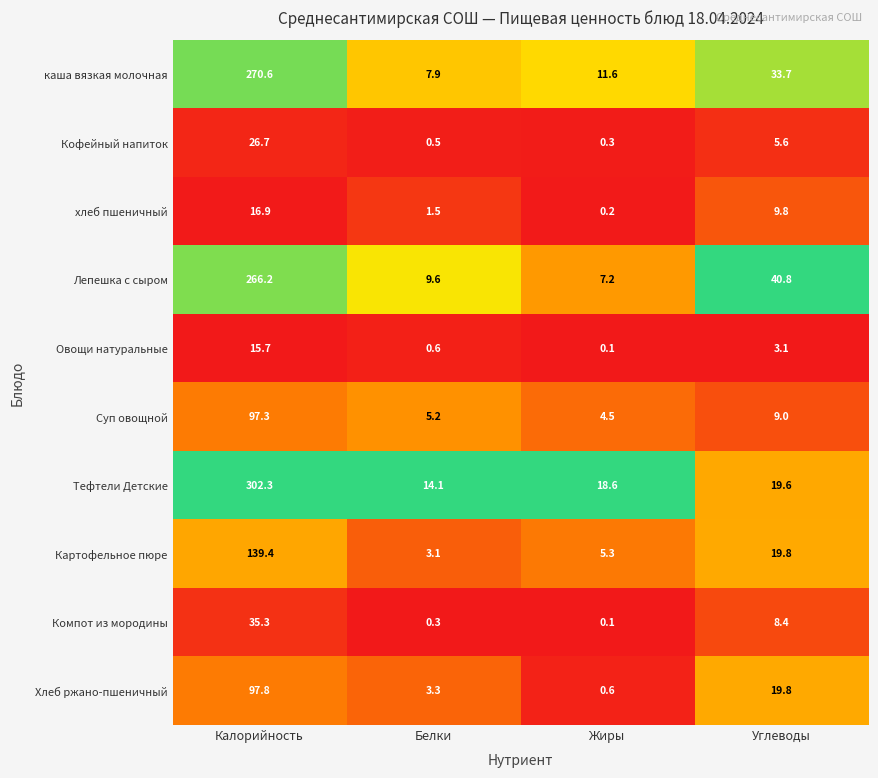

The value of Суп овощной at Калорийность is 97.3. True or false?

True